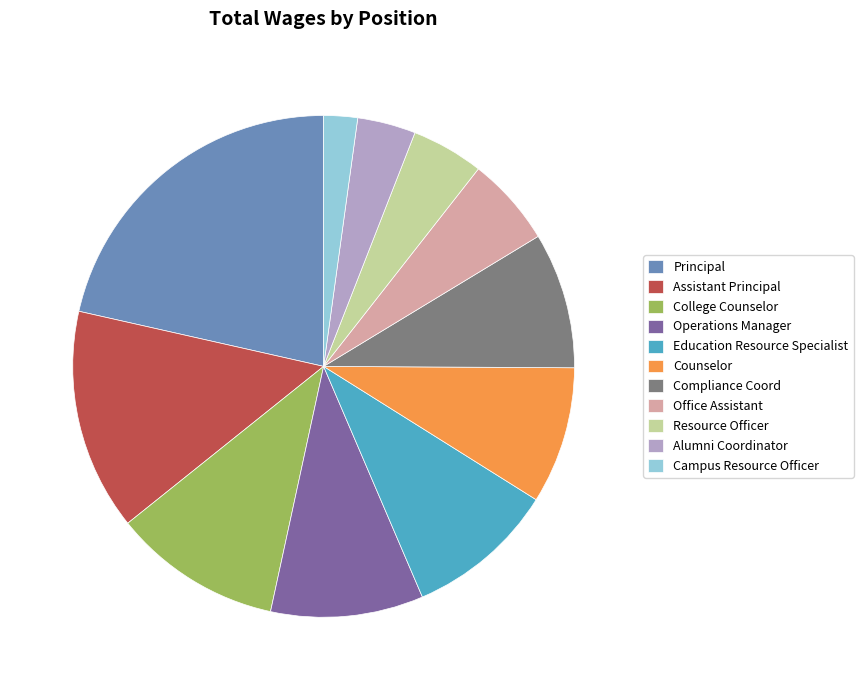

Which slice is the largest?

Principal